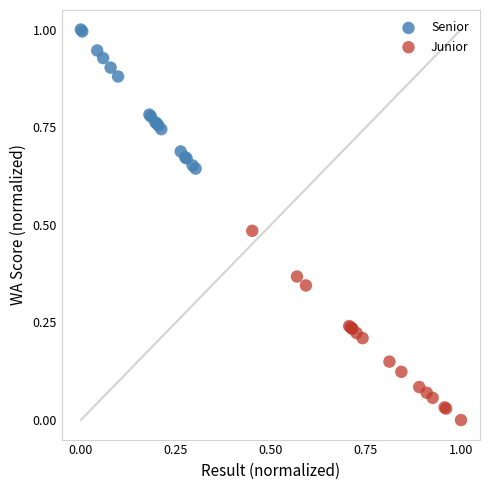

Which series has the widest spread of Y values?

Junior